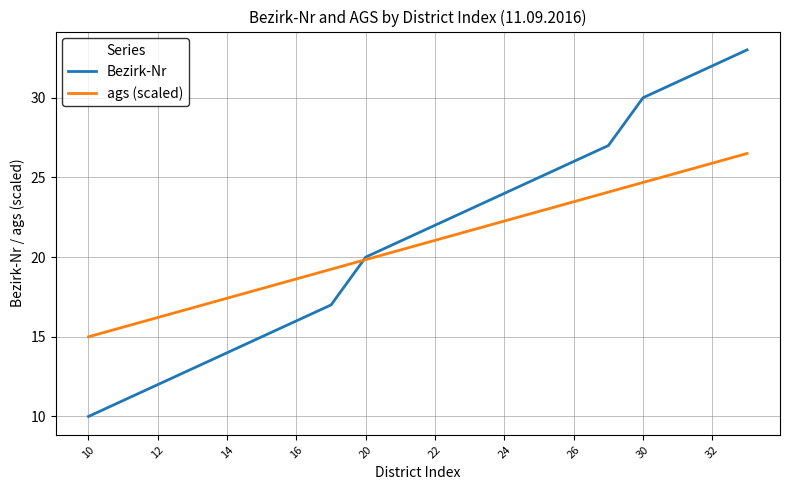

Which series has the largest total across all categories?

Bezirk-Nr